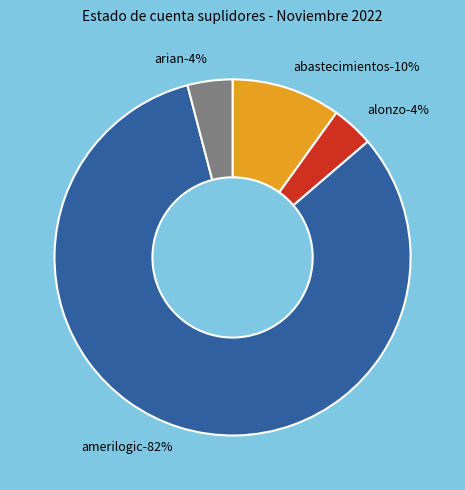

Is ALONZO JESUS SANTANA the majority of the pie?

No